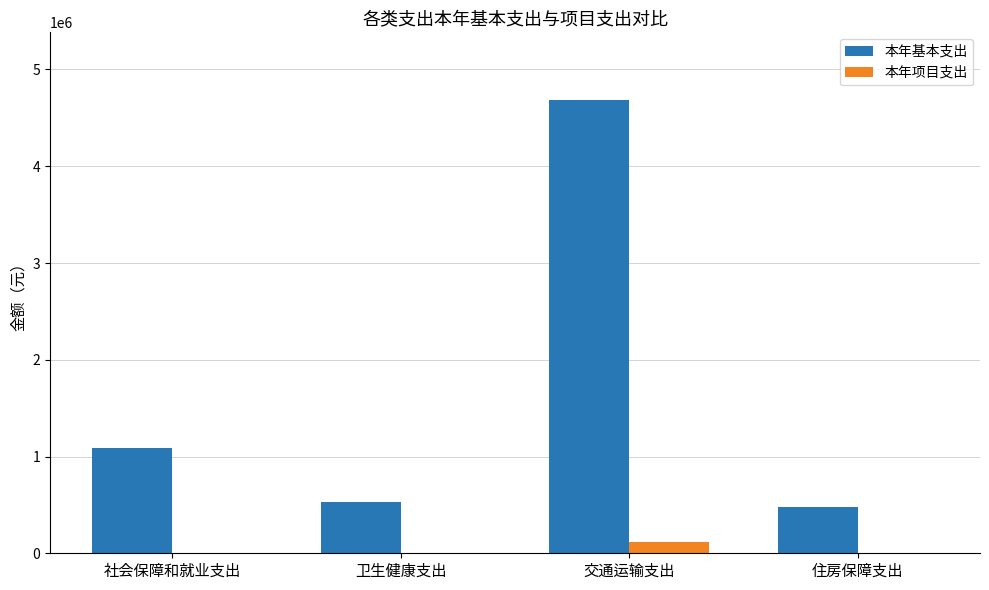

At which label does 本年基本支出 first exceed 1090320?

社会保障和就业支出